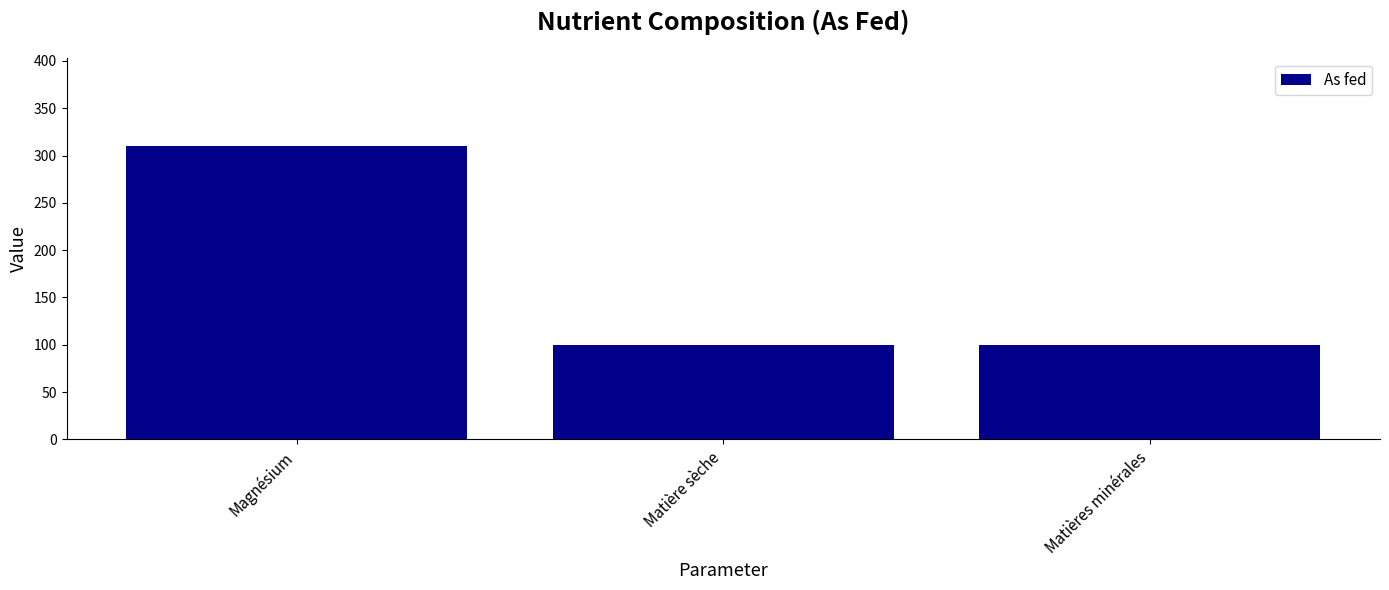

Reading left to right, extract all data points from this chart.

Magnésium=310.0	Matière sèche=99.9	Matières minérales=99.9